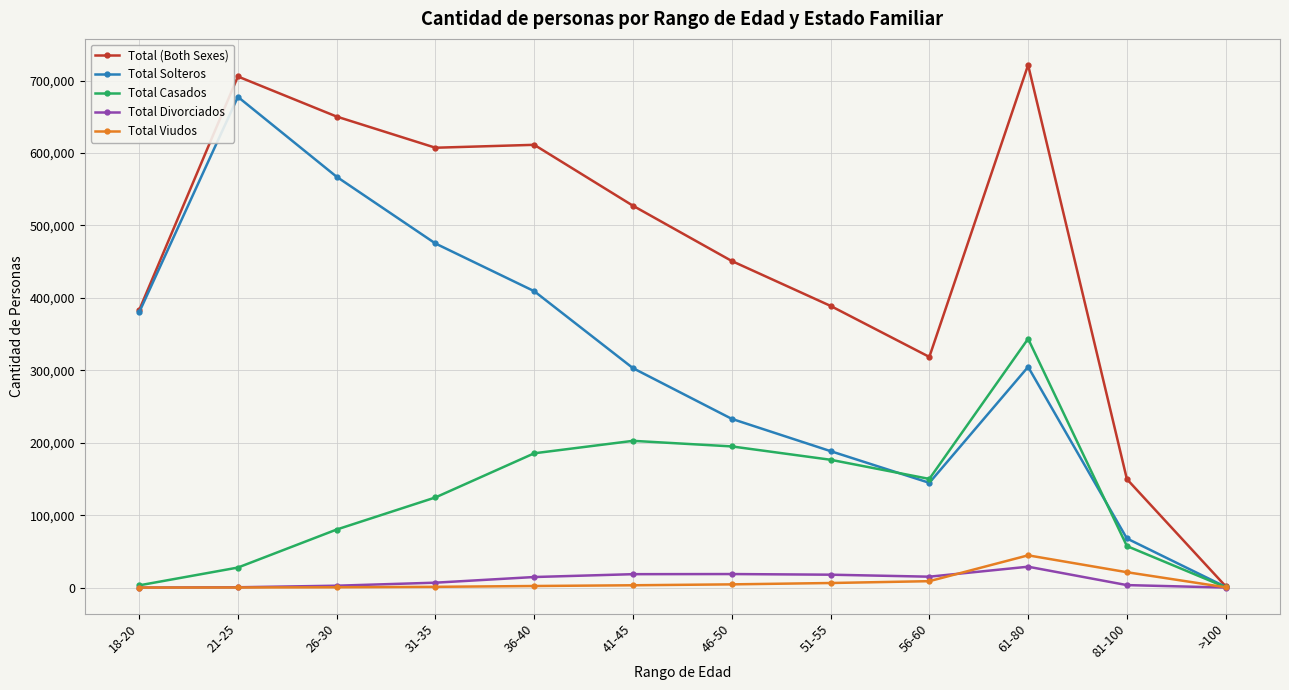

Where is the first local minimum for Total Casados?

56-60